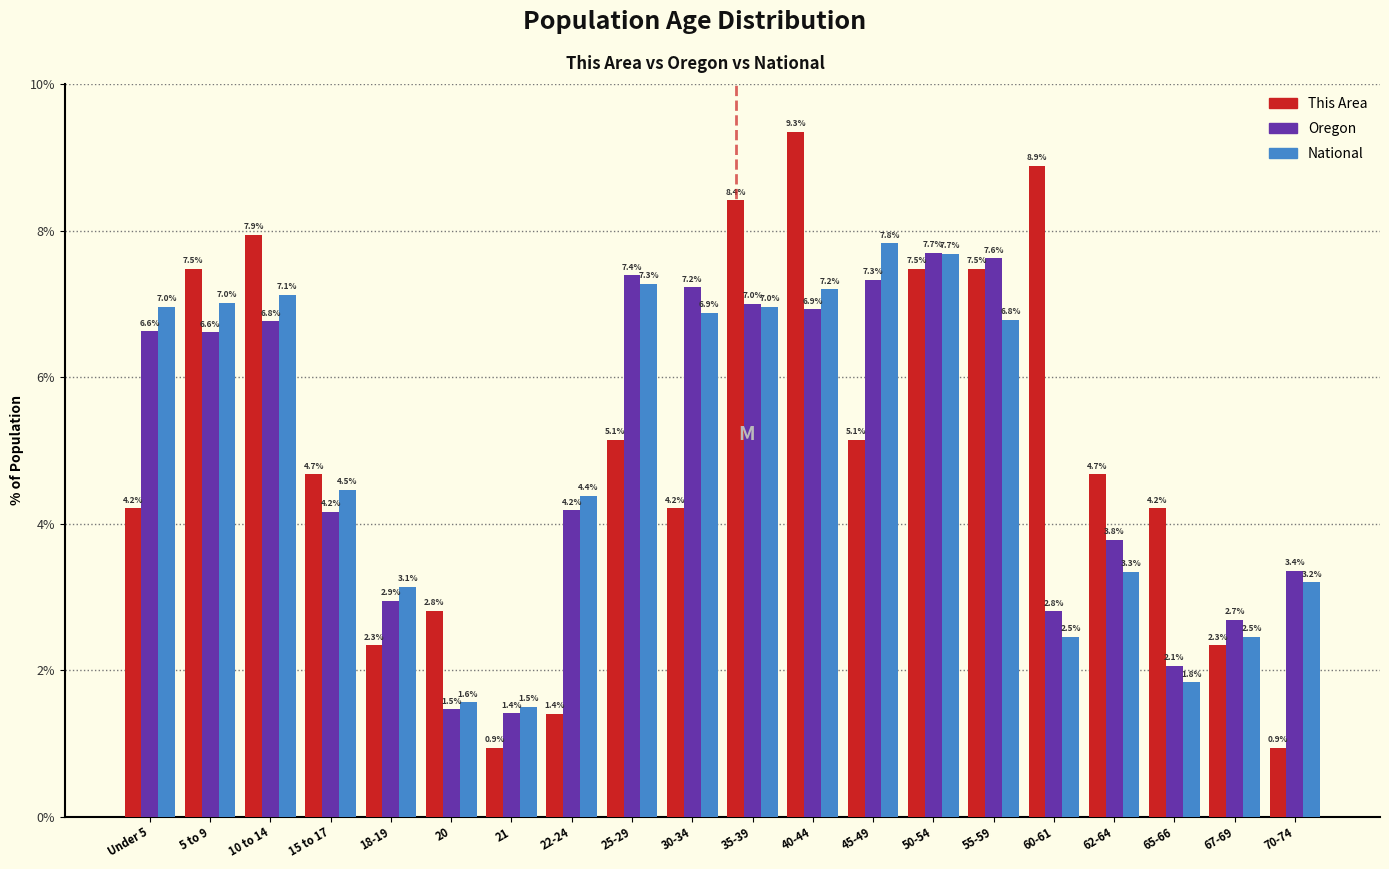

Reading right to left, what are all the values shown in this chart?

This Area: 70-74=0.9	67-69=2.3	65-66=4.2	62-64=4.7	60-61=8.9	55-59=7.5	50-54=7.5	45-49=5.1	40-44=9.3	35-39=8.4	30-34=4.2	25-29=5.1	22-24=1.4	21=0.9	20=2.8	18-19=2.3	15 to 17=4.7	10 to 14=7.9	5 to 9=7.5	Under 5=4.2
Oregon: 70-74=3.4	67-69=2.7	65-66=2.1	62-64=3.8	60-61=2.8	55-59=7.6	50-54=7.7	45-49=7.3	40-44=6.9	35-39=7.0	30-34=7.2	25-29=7.4	22-24=4.2	21=1.4	20=1.5	18-19=2.9	15 to 17=4.2	10 to 14=6.8	5 to 9=6.6	Under 5=6.6
National: 70-74=3.2	67-69=2.5	65-66=1.8	62-64=3.3	60-61=2.5	55-59=6.8	50-54=7.7	45-49=7.8	40-44=7.2	35-39=7.0	30-34=6.9	25-29=7.3	22-24=4.4	21=1.5	20=1.6	18-19=3.1	15 to 17=4.5	10 to 14=7.1	5 to 9=7.0	Under 5=7.0